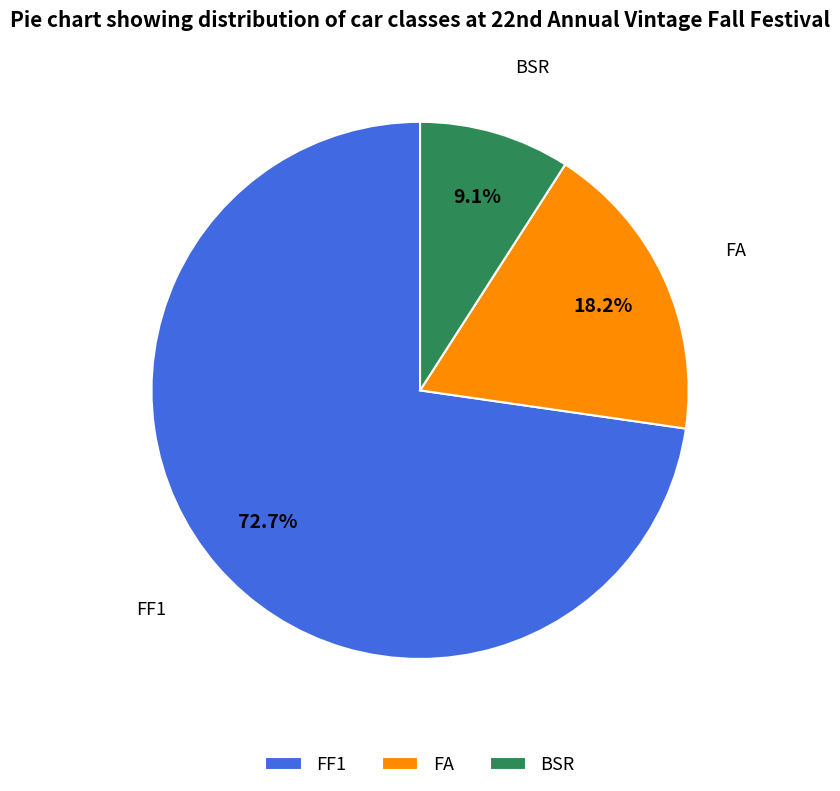

To the nearest percent, what is the difference between the largest and smallest slice percentages?

64%